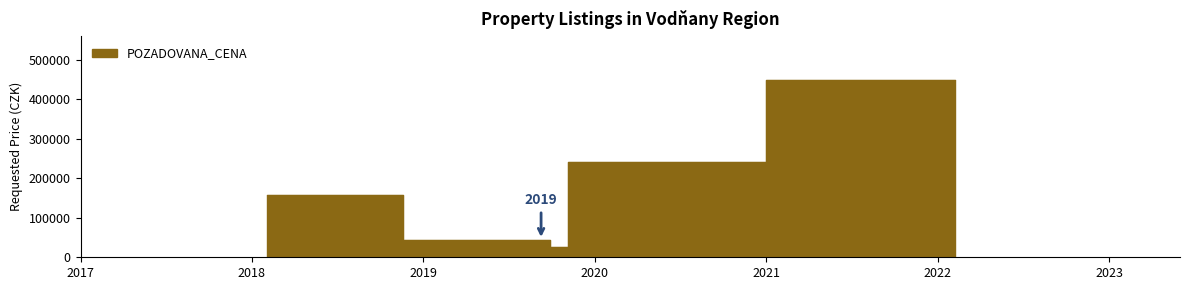

Which label corresponds to the smallest value in the chart?

2019-10-17